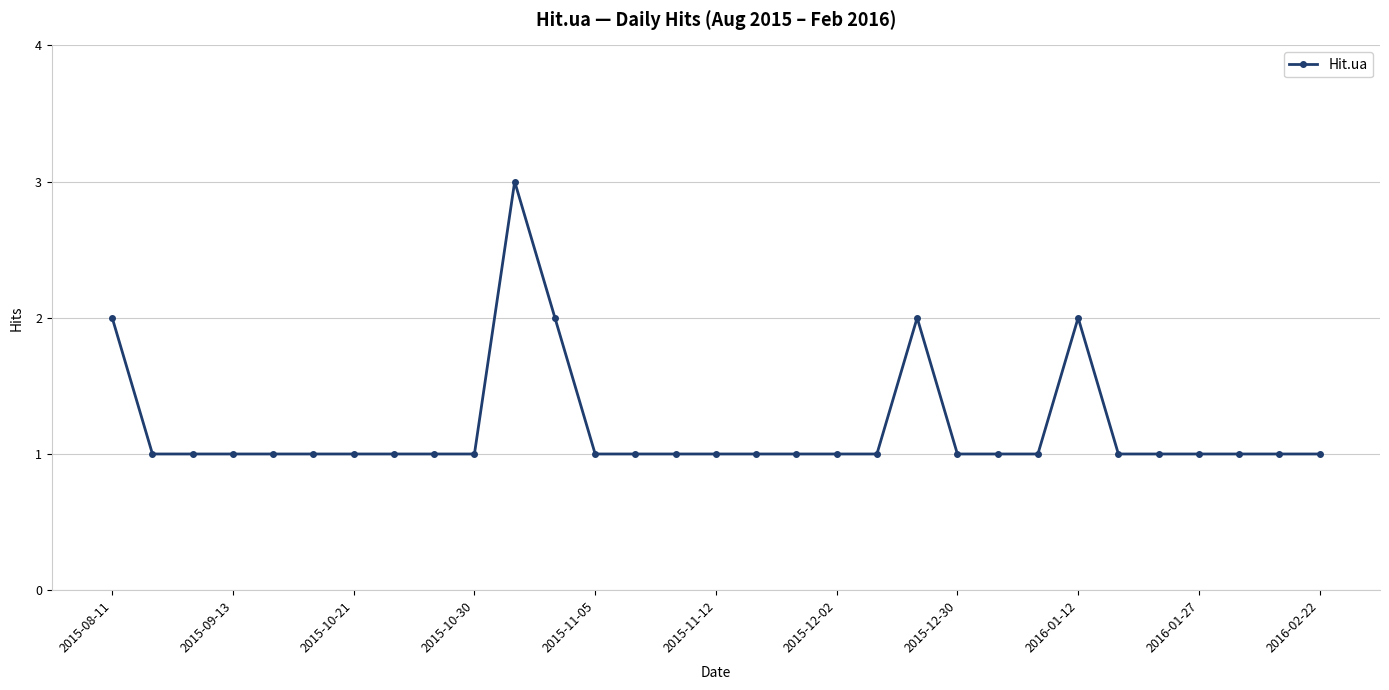

What is the maximum value shown in the chart?

3